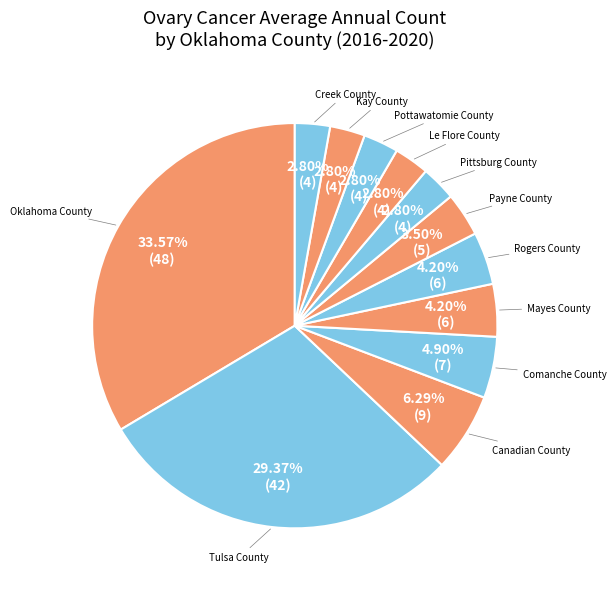

The Tulsa County slice represents 29% of the pie. True or false?

True